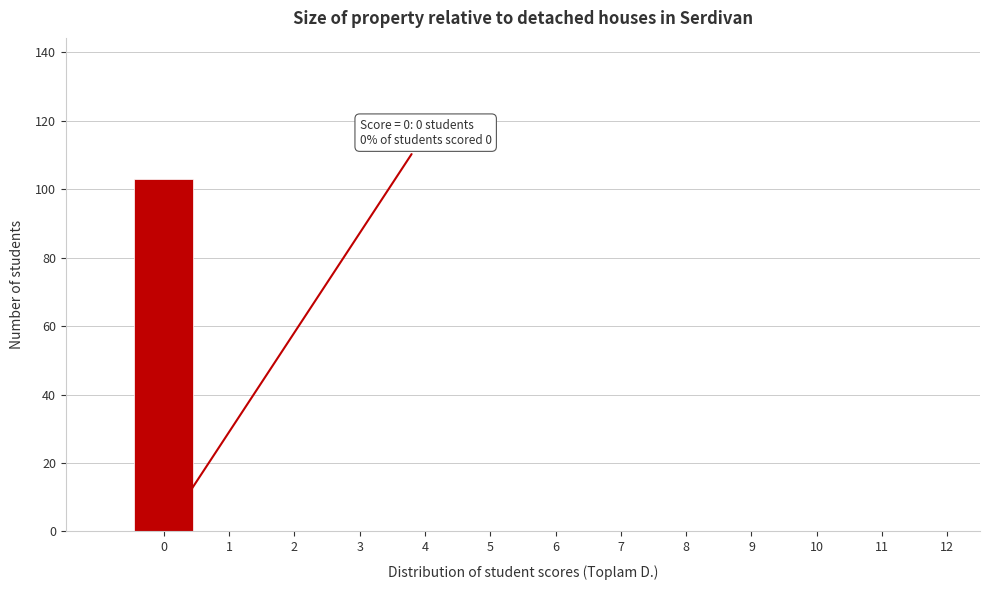

Which range on the x-axis has the tallest bar?

-0.5 to 0.5